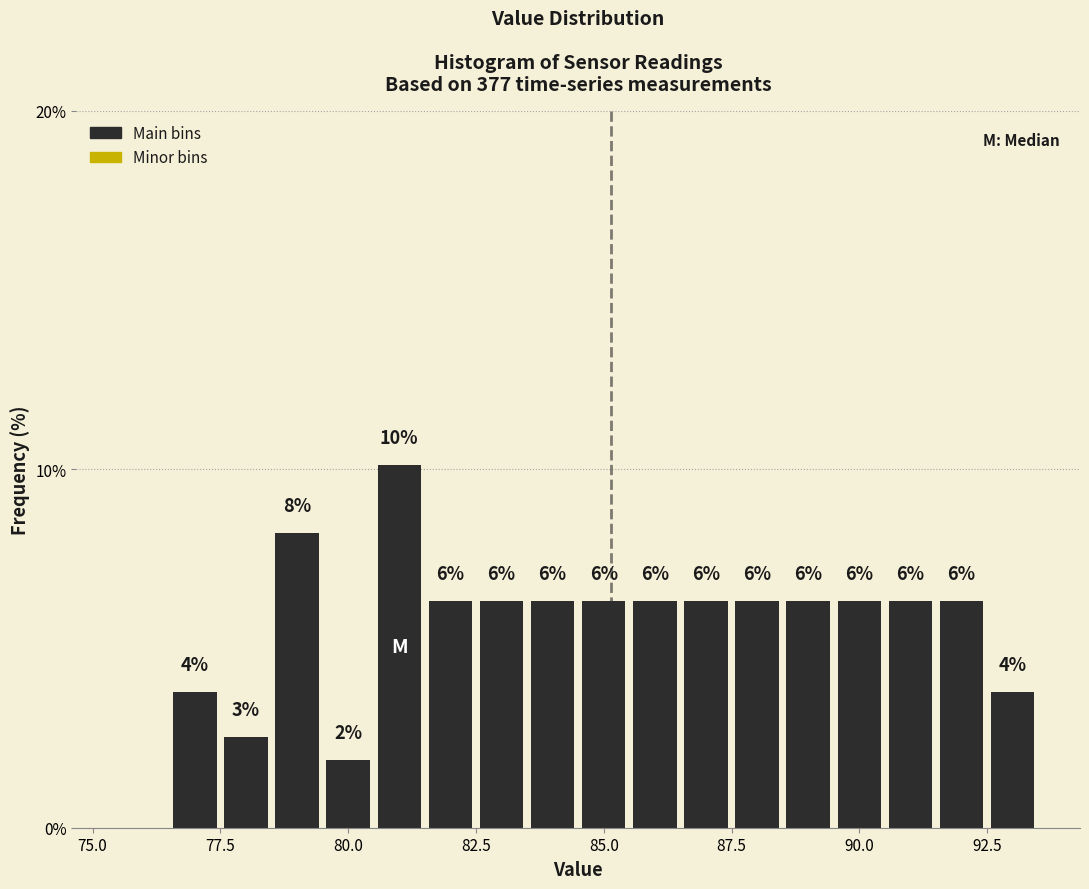

Around what value on the x-axis is the tallest bar? Give the approximate position of its centre, as read against the axis.

81.0